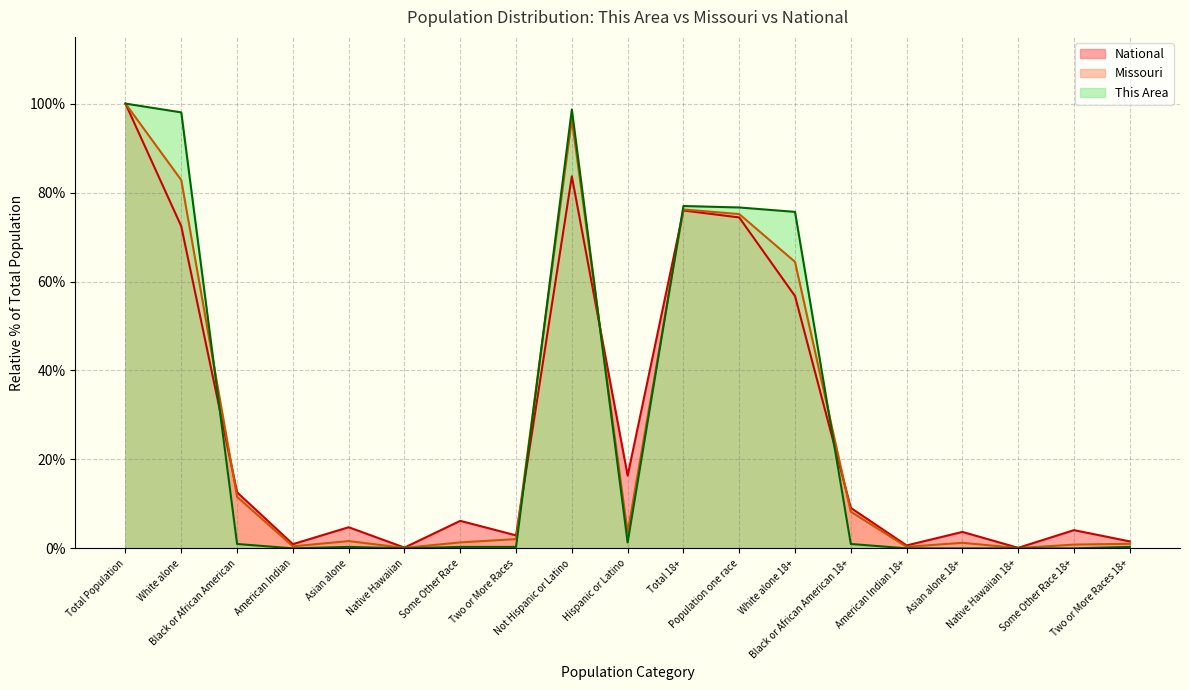

What position from the left is Asian alone?

5